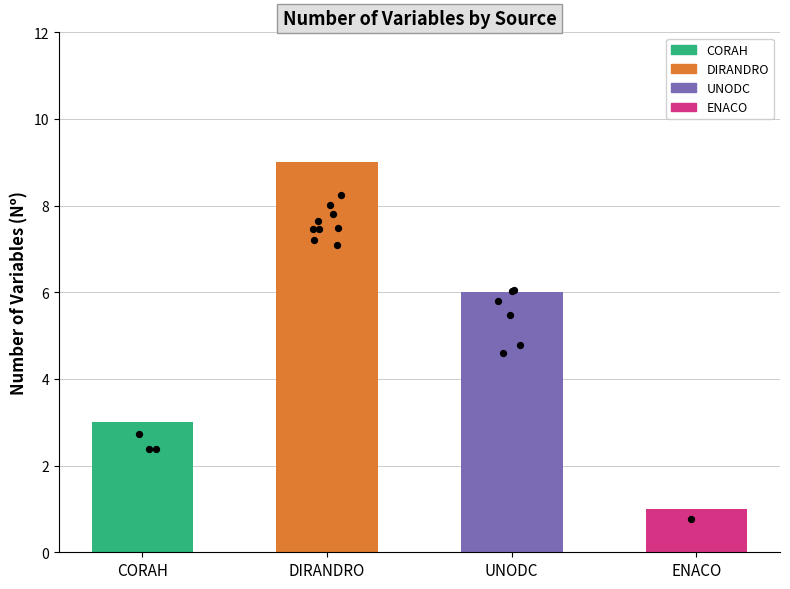

Which has a higher value, ENACO or CORAH?

CORAH